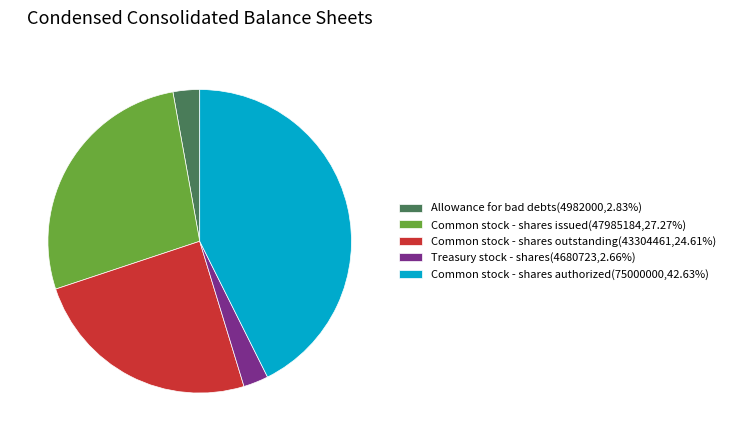

How many slices are in this pie chart?

5